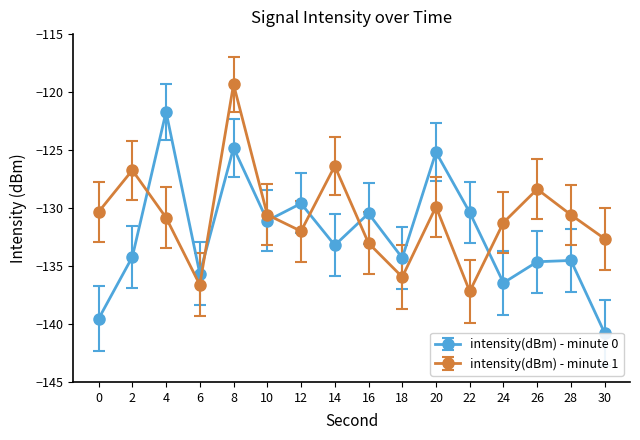

How many data points in intensity(dBm) - minute 1 are less than -130?

11